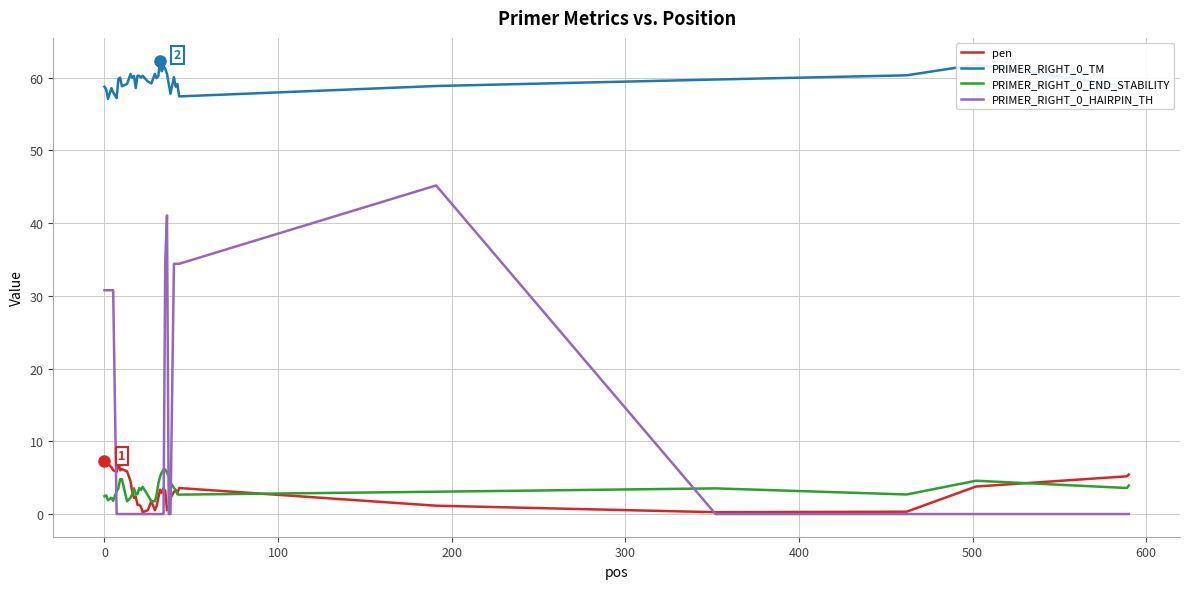

What is the maximum value shown in the chart?

62.4